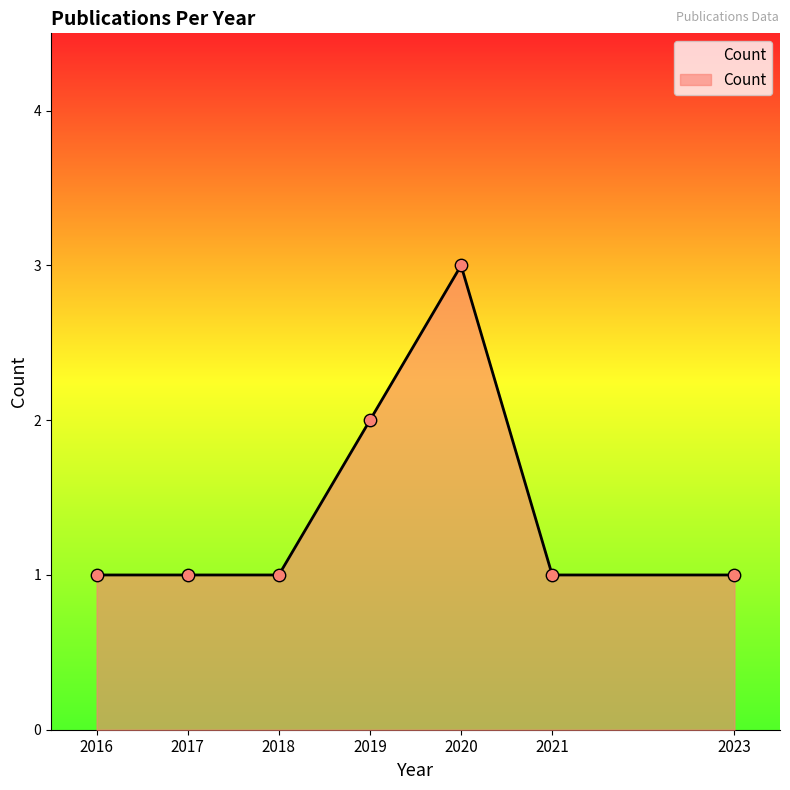

What is the ratio of the value at 2019 to the value at 2020?

0.7